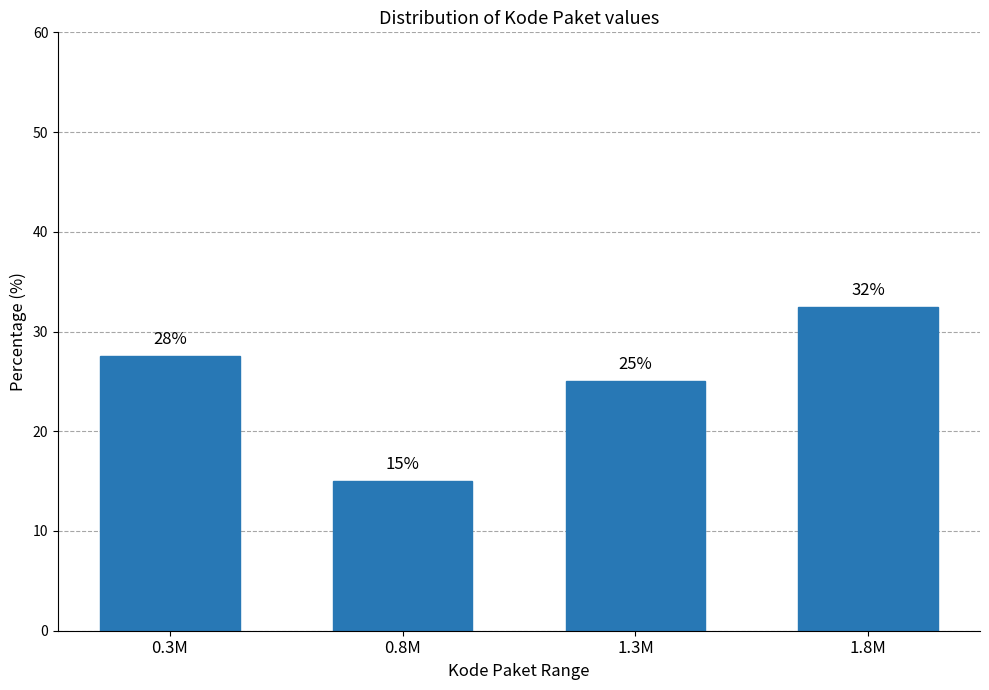

Which label corresponds to the largest value in the chart?

1.8M